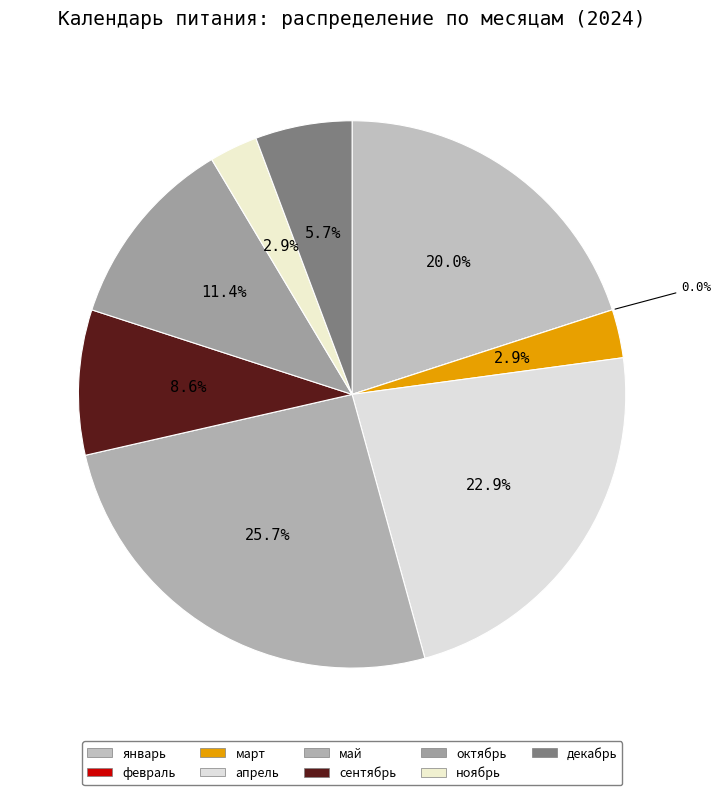

Rank the categories by value from highest to lowest.

май, апрель, январь, октябрь, сентябрь, декабрь, март, ноябрь, февраль